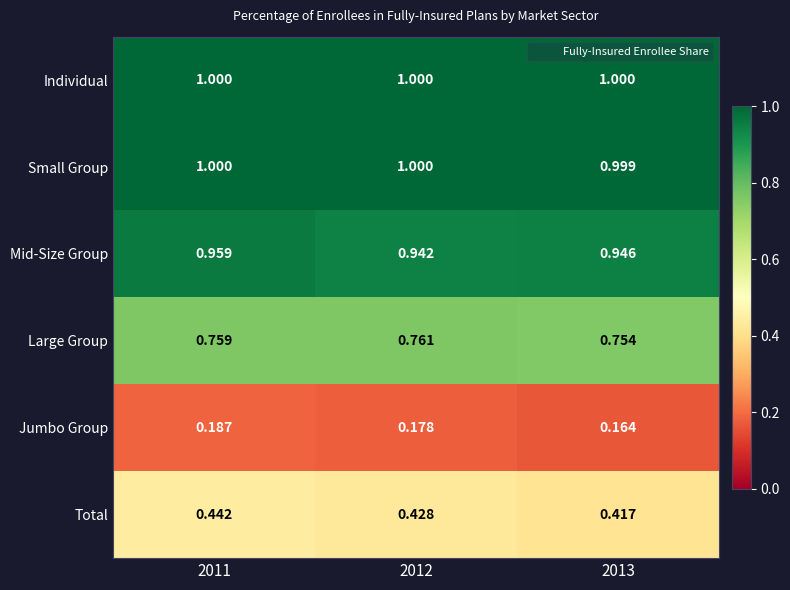

Which series has the largest range (max minus min)?

Total